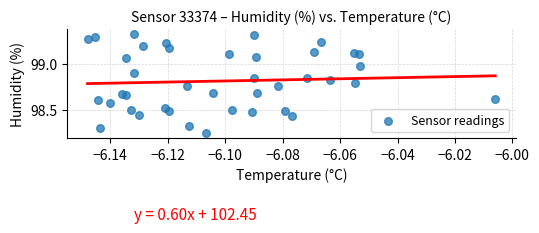

What is the range of Y values (max minus min)?

1.1